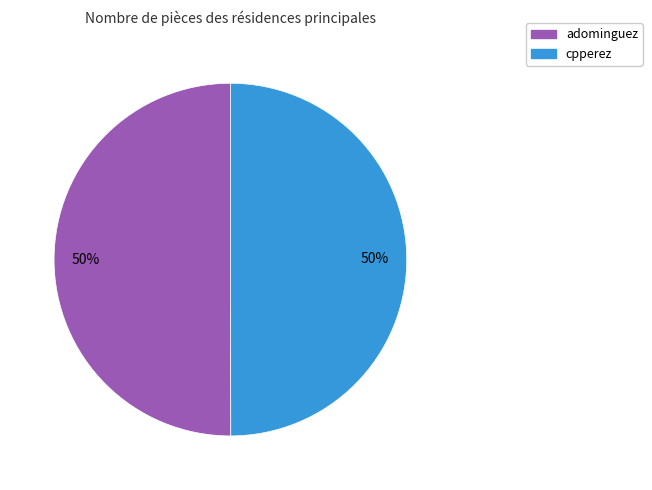

Is the sum of cpperez and adominguez greater than half?

Yes